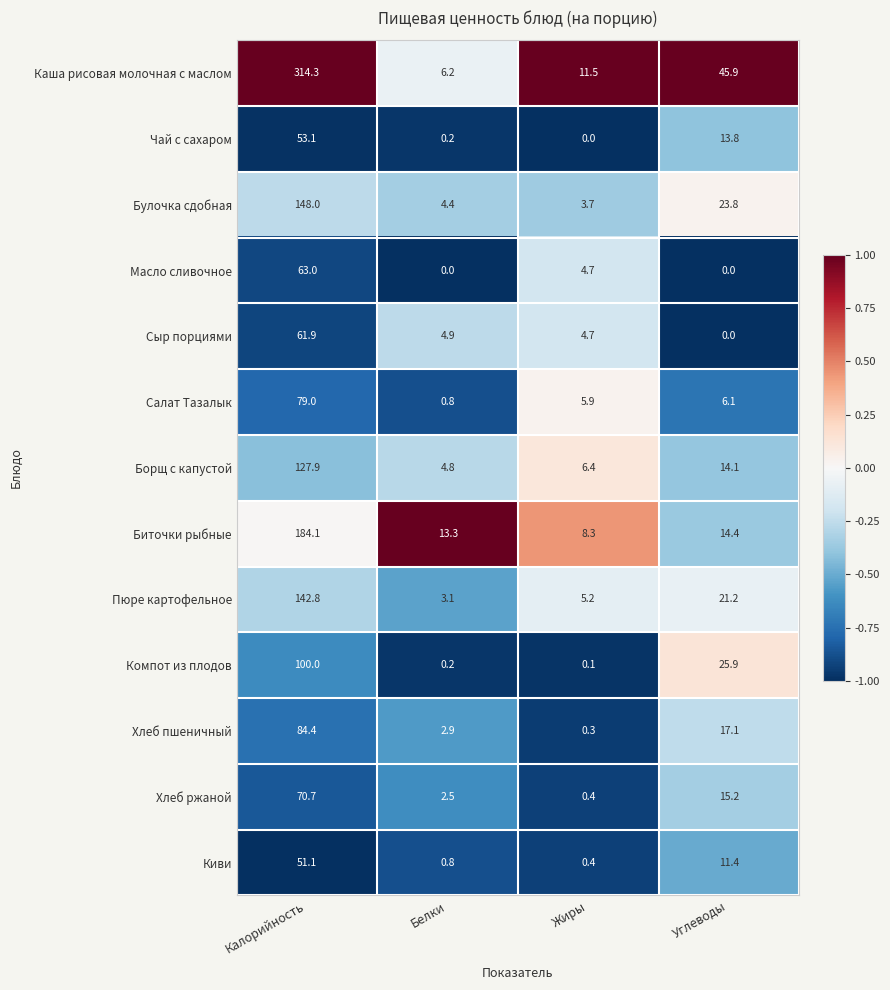

Which series has the largest total across all categories?

Каша рисовая молочная с маслом